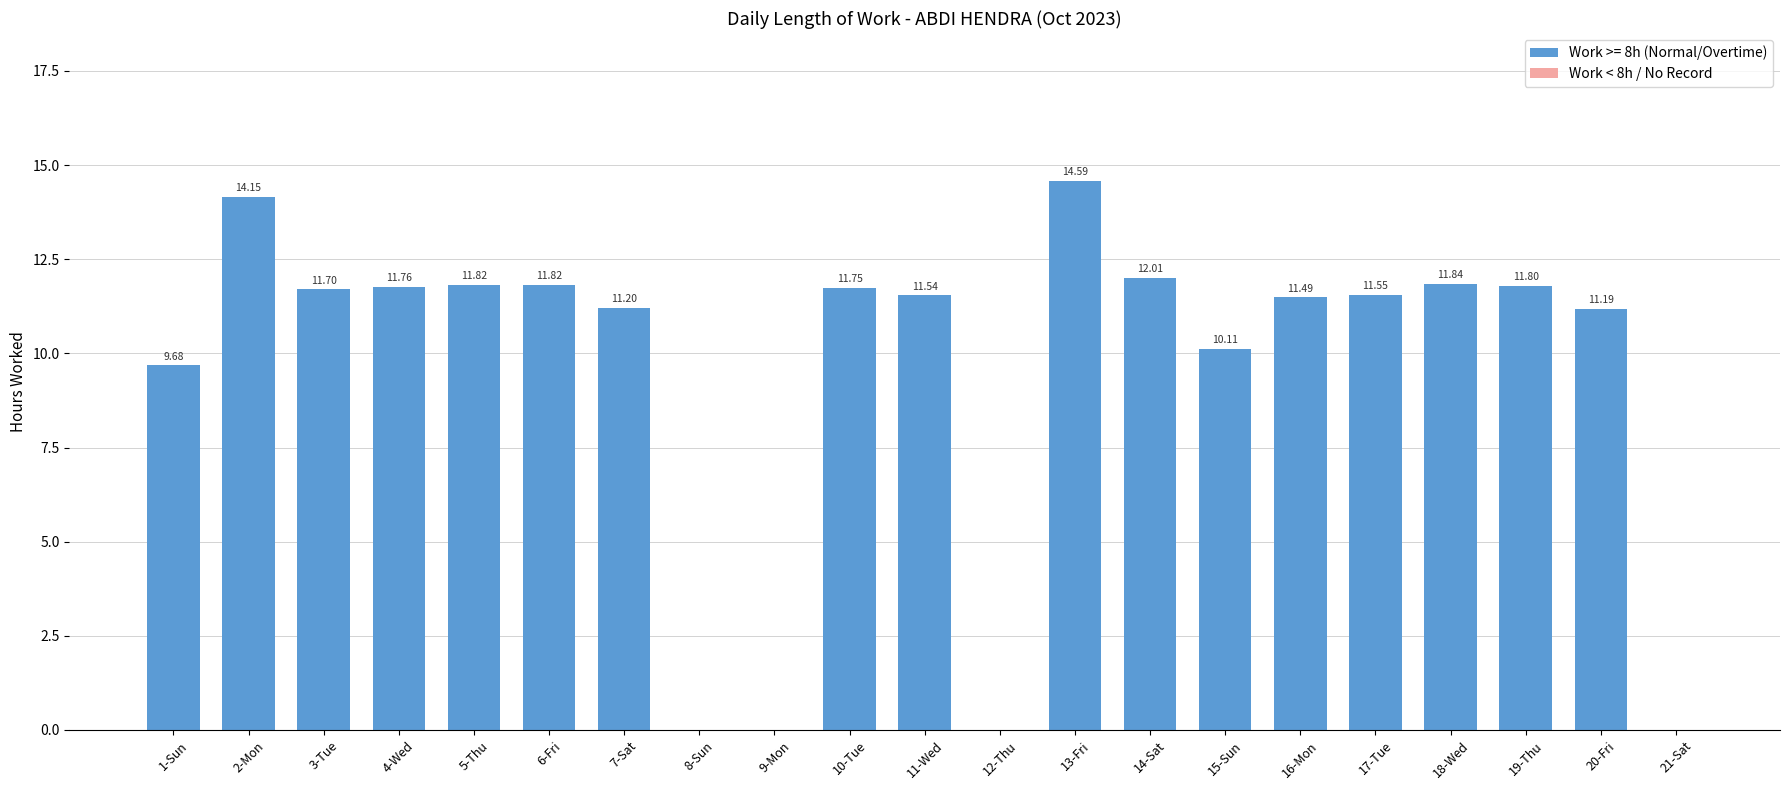

What value does the data have at 16-Mon?

11.5